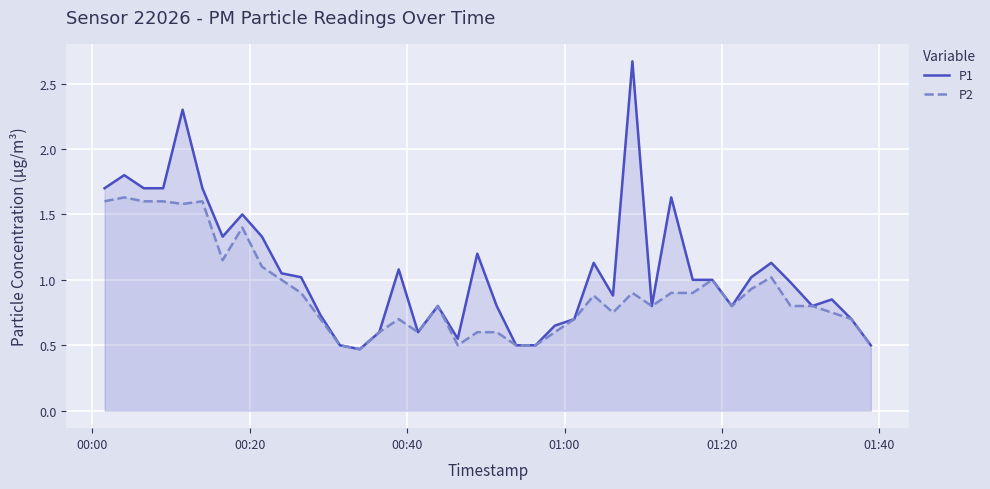

List the series in order of their peak value, highest first.

P1, P2